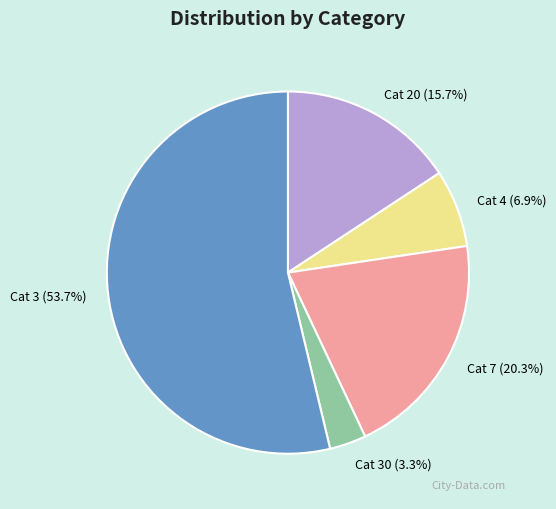

Does any single category account for the majority?

Yes